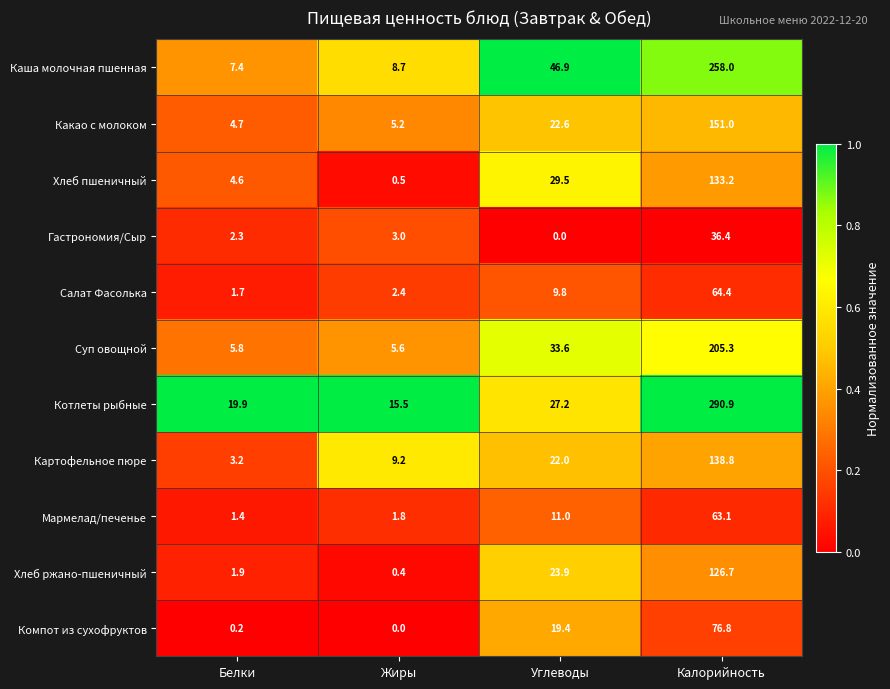

Where is Мармелад/печенье nearest to the value 32?

Углеводы